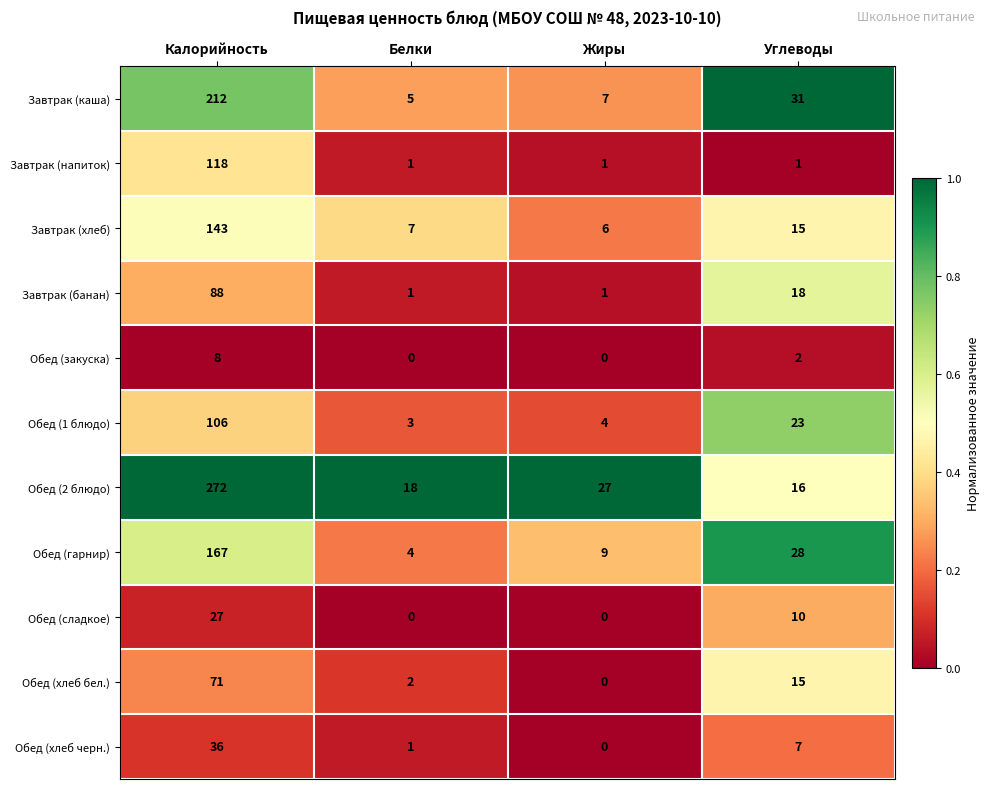

Which series has the largest total across all categories?

Обед (2 блюдо)